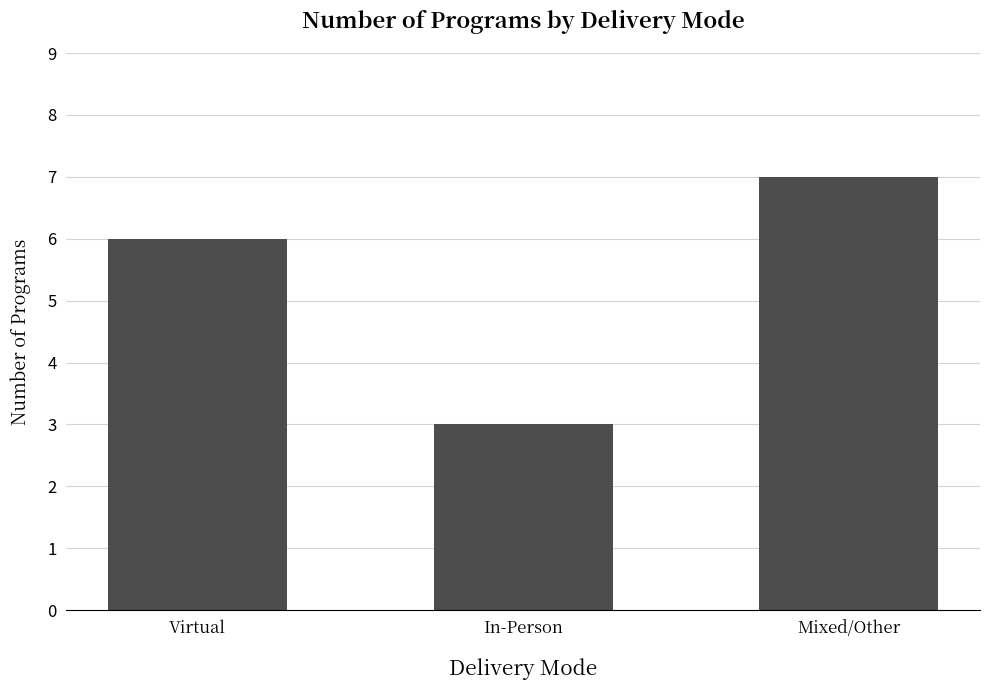

Are the bars horizontal?

No